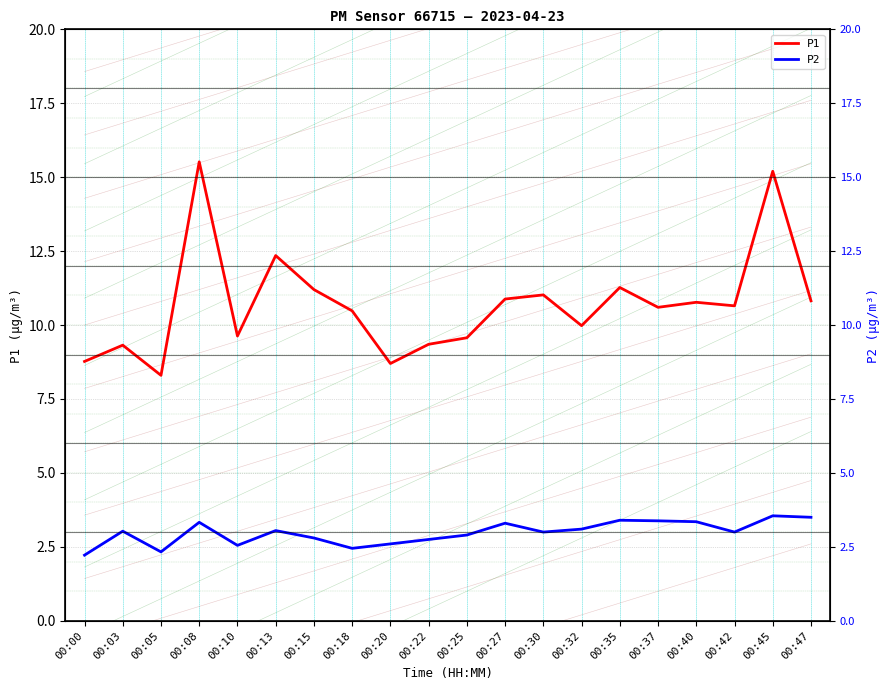

The P1 series shows 8.8 at 00:00. True or false?

True